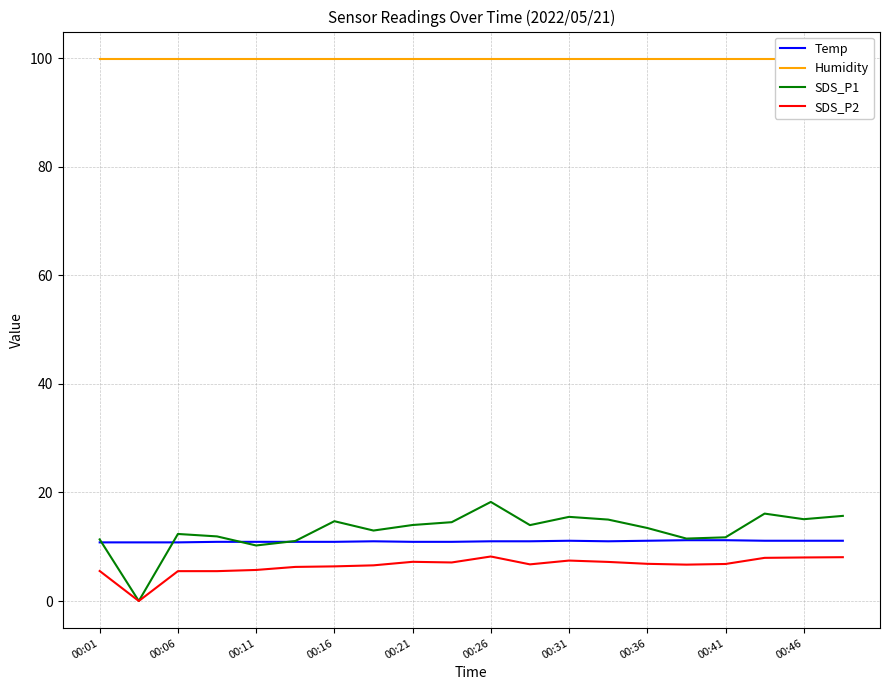

The value of Temp at 00:36 is 17.4. True or false?

False